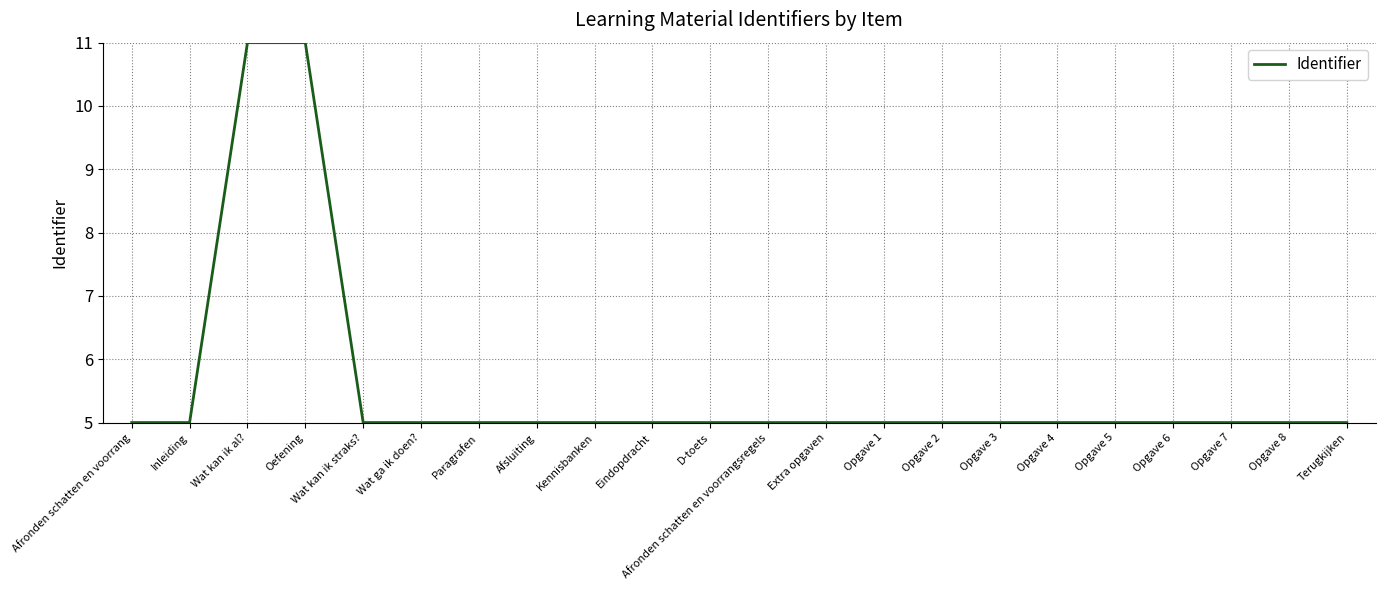

What position from the right is Opgave 7?

3